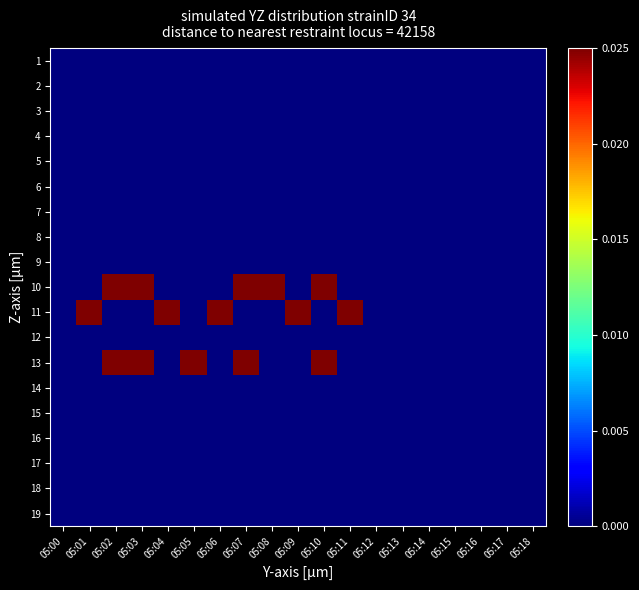

How many distinct data groups are displayed?

19